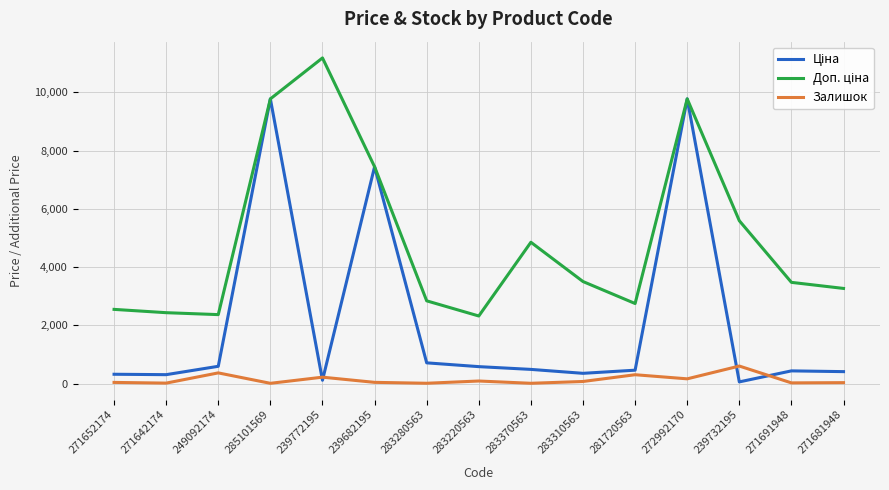

Which category has the highest value across all series?

239772195